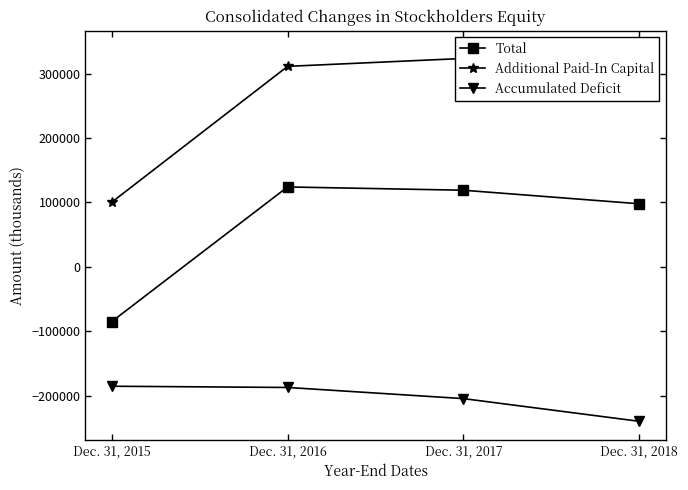

What is the difference between the highest and lowest values at Dec. 31, 2016?

498419